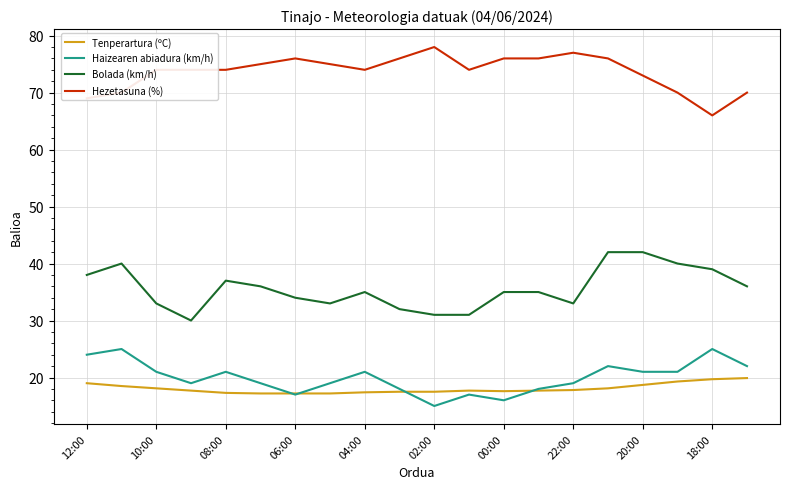

True or false: Bolada (km/h) and Haizearen abiadura (km/h) intersect in this chart.

False